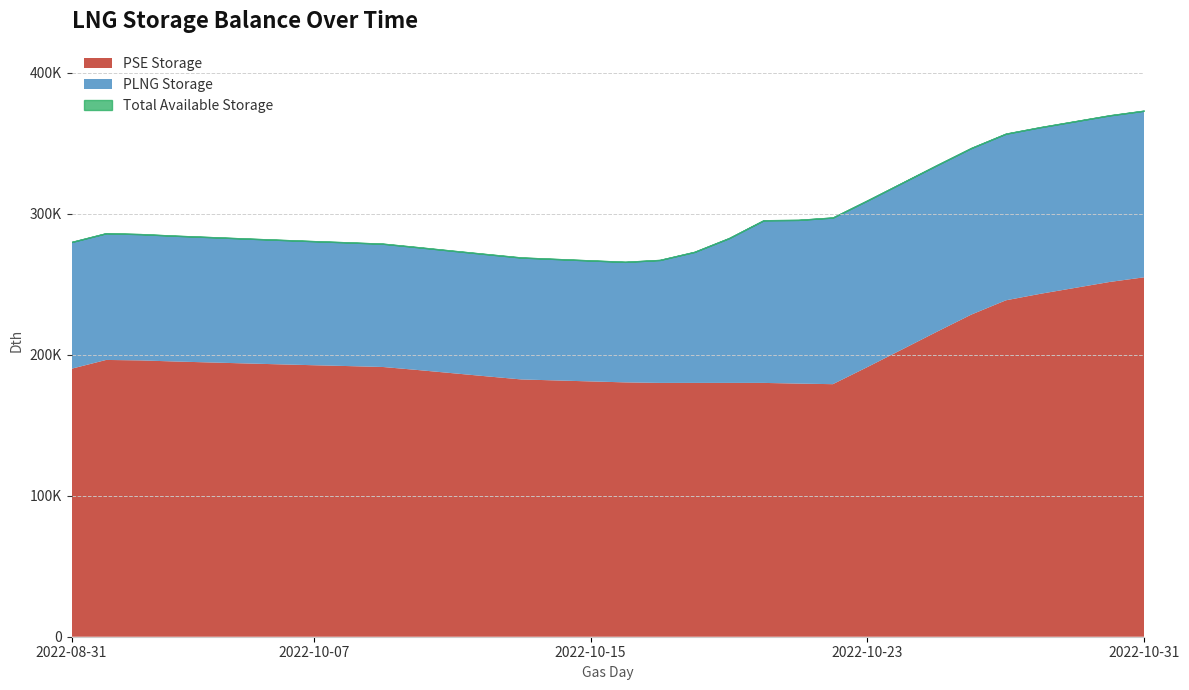

At which label is Total Storage closest to 319563?

2022-10-24